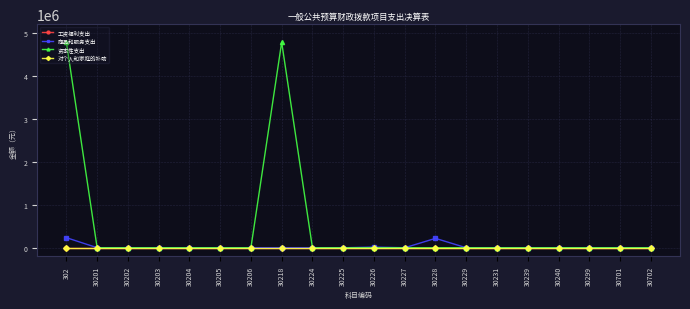

Is this an area chart (filled region under the line)?

No